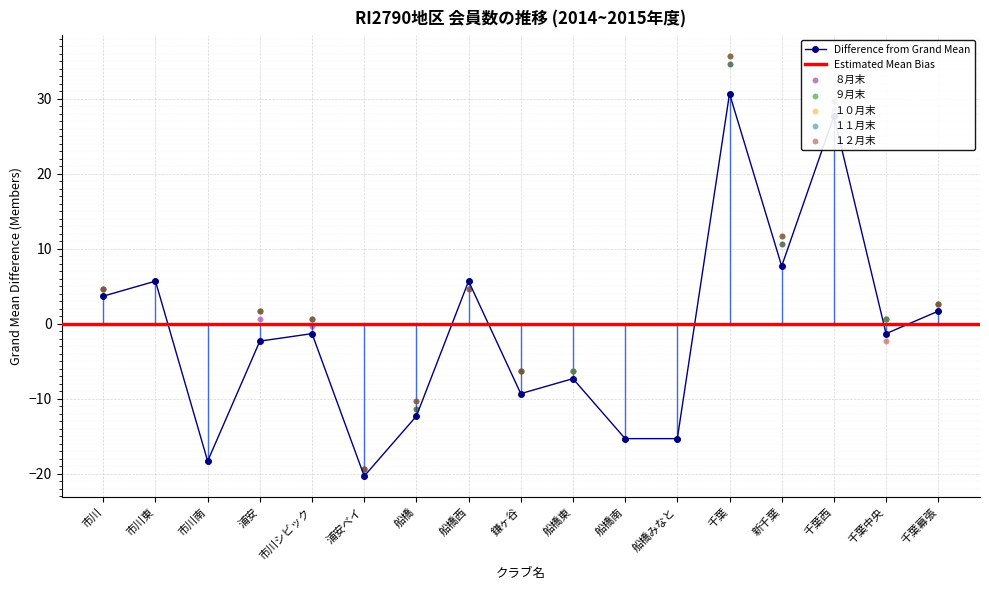

Which series reaches the minimum Y coordinate?

７月末